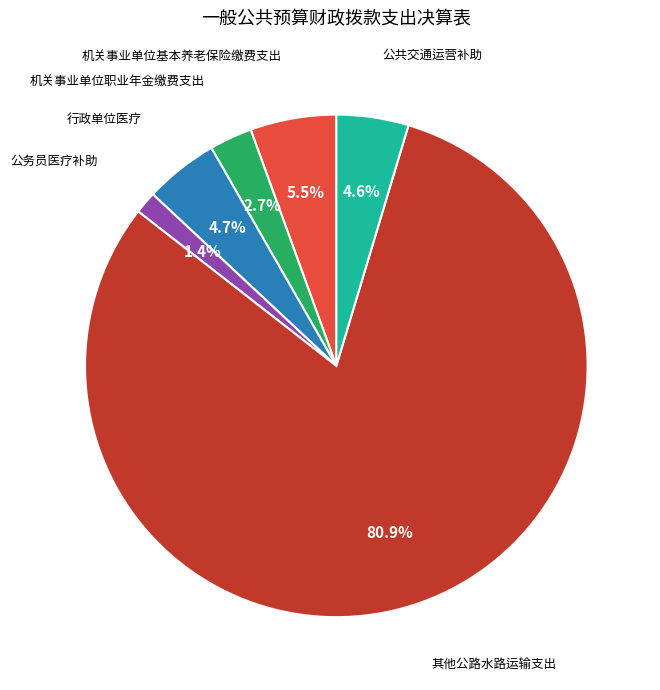

What is the ratio of the value at 行政单位医疗 to the value at 机关事业单位基本养老保险缴费支出?

0.9